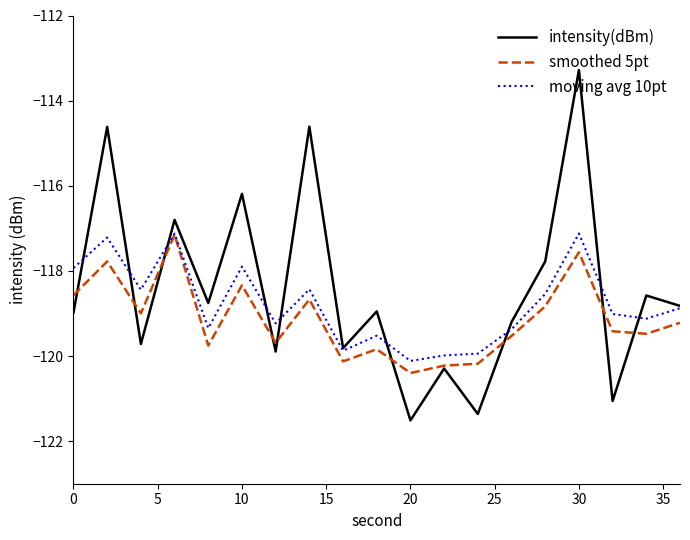

What are all the series names shown in the legend?

intensity(dBm), smoothed 5pt, moving avg 10pt